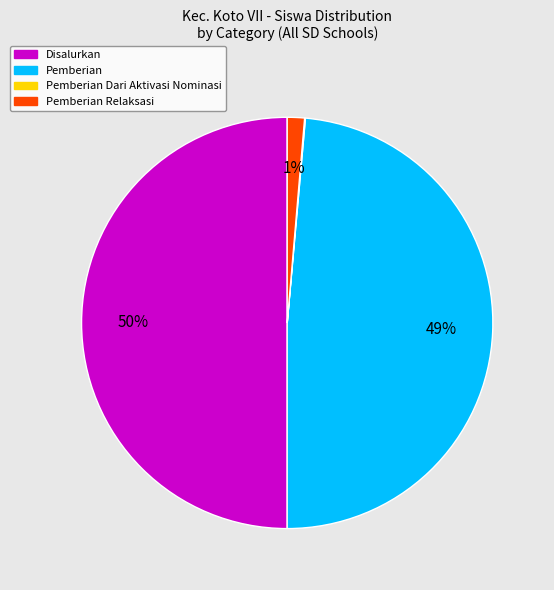

To the nearest percent, what is the difference between the largest and smallest slice percentages?

50%